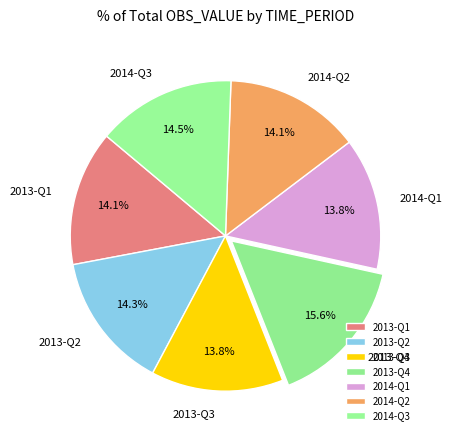

Approximately how many times larger is the value at 2013-Q3 compared to 2014-Q1?

1.0